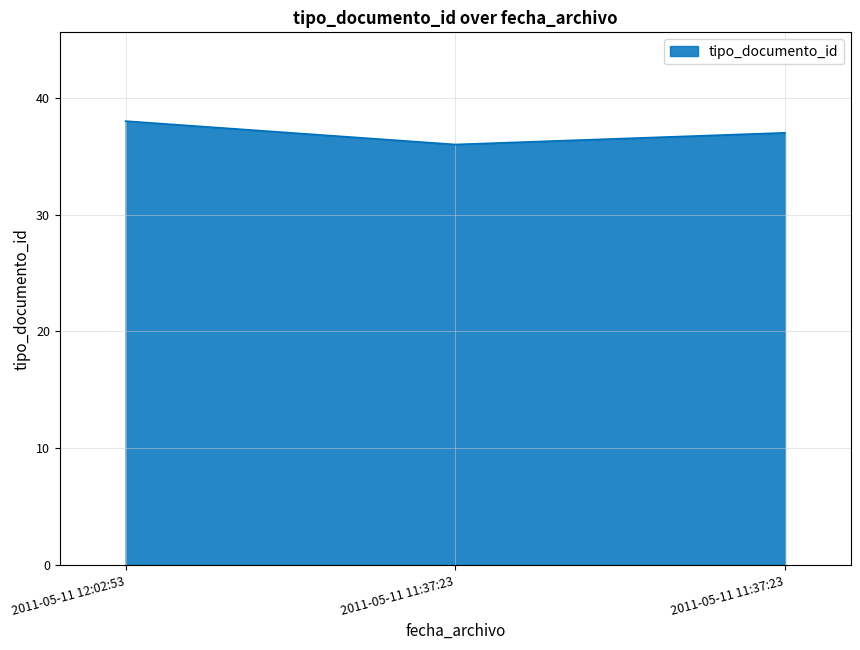

How many series are shown in this chart?

1